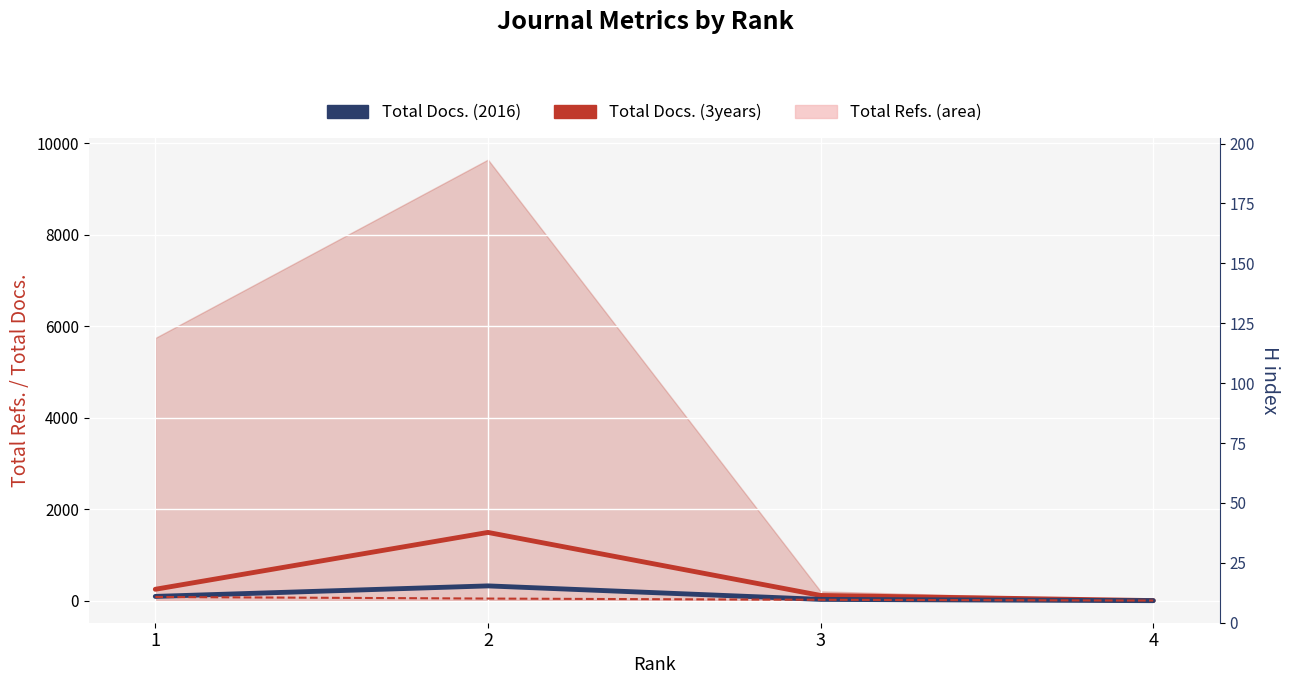

Is it true that Total Docs. (3years) equals 249 at 1?

True